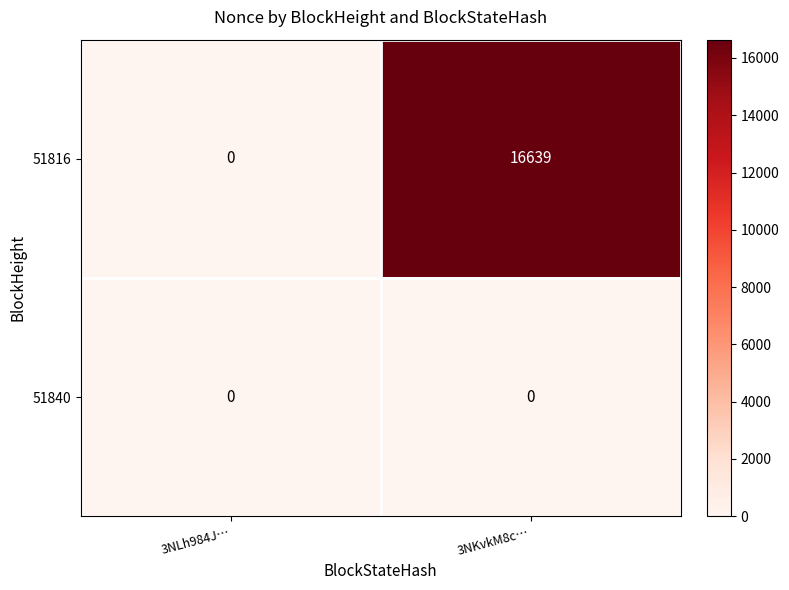

What is the total value across all series at 3NKvkM8c…?

16639